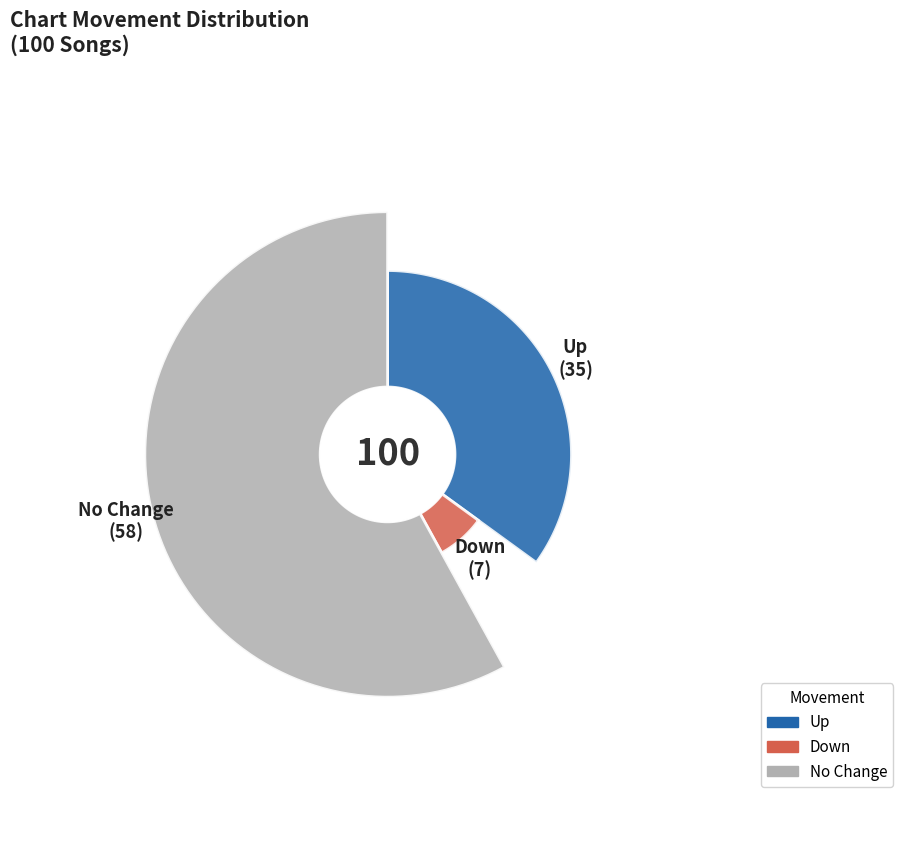

Count the number of slices in the pie.

3